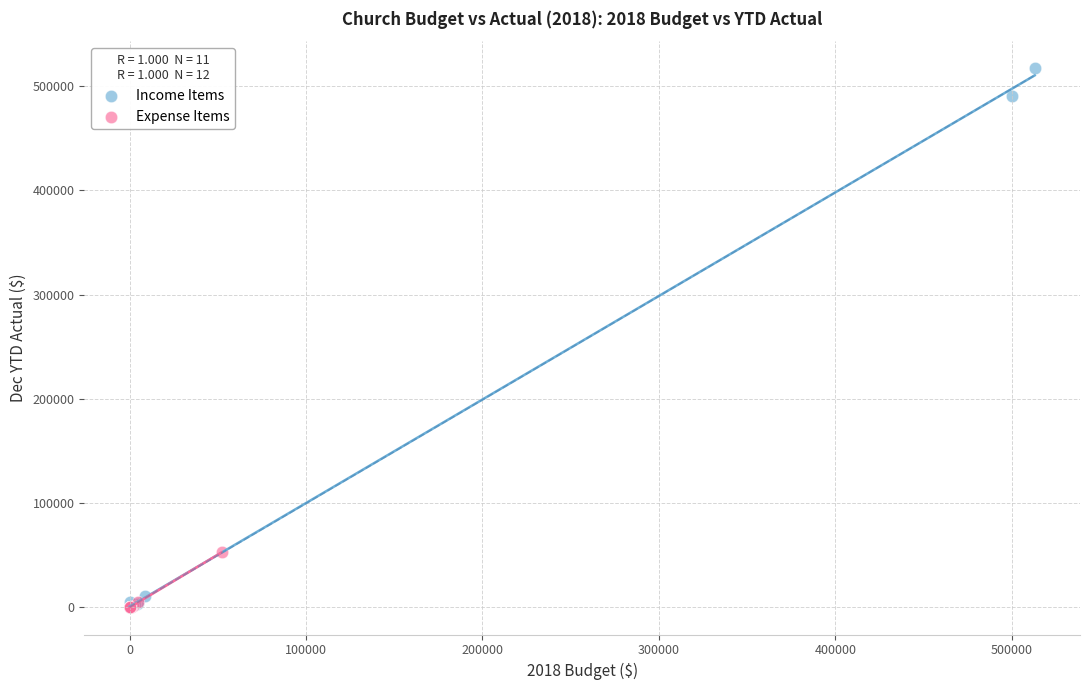

Which series contains the highest Y value?

Income Items